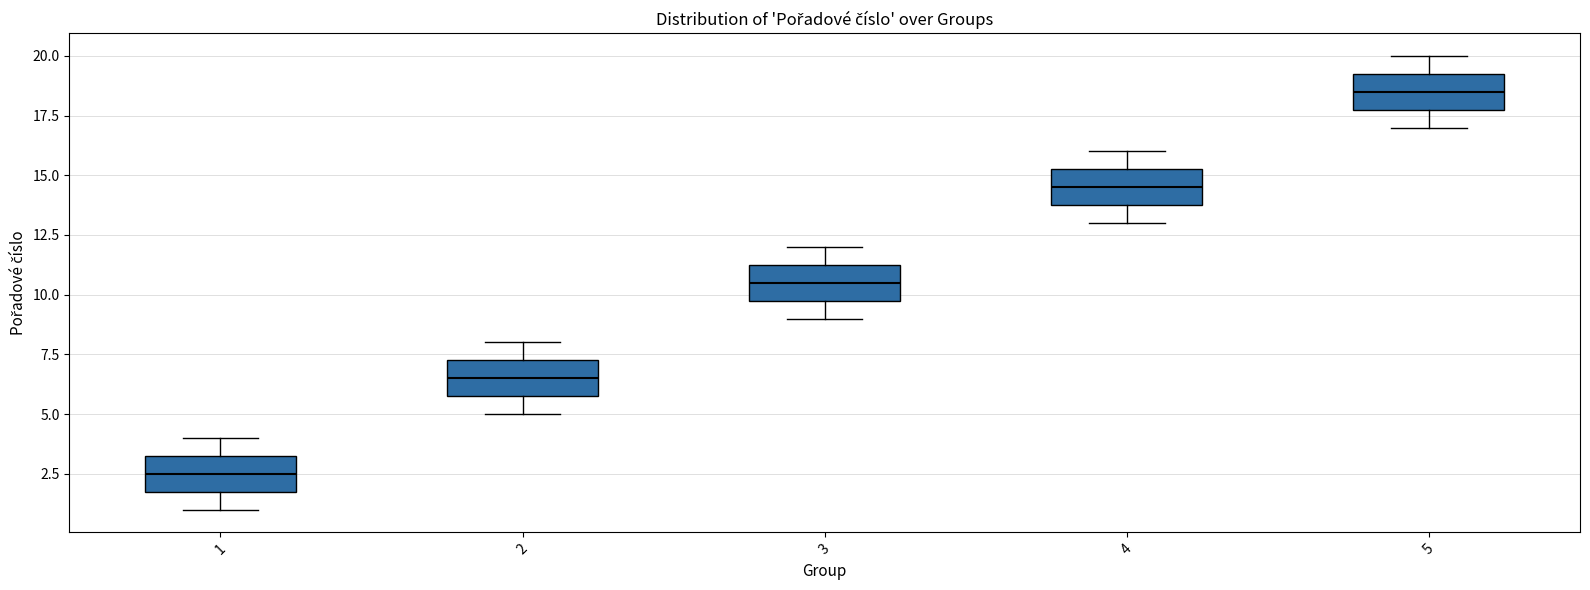

Reading left to right, read every box against the y-axis: the position of its median line, the range the box covers, and the ends of its whiskers. The values are not printed on the chart, so give them approximately, as read against the axis.

1: median 2.5, box 2.0 to 3.5, whiskers 1.0 to 4.0
2: median 6.5, box 6.0 to 7.5, whiskers 5.0 to 8.0
3: median 10.5, box 10.0 to 11.5, whiskers 9.0 to 12.0
4: median 14.5, box 14.0 to 15.5, whiskers 13.0 to 16.0
5: median 18.5, box 18.0 to 19.5, whiskers 17.0 to 20.0